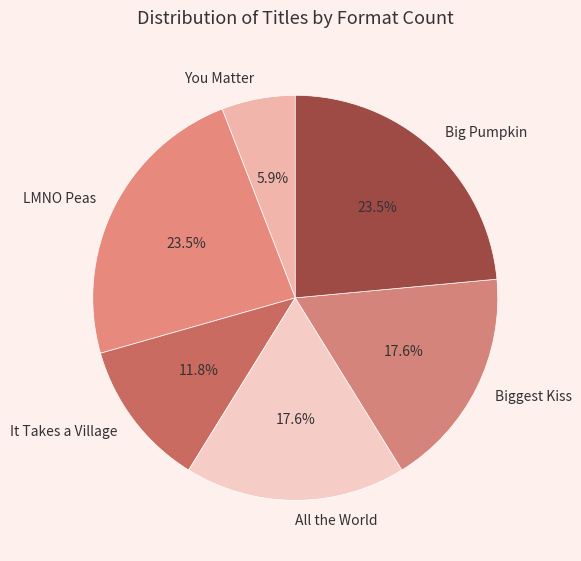

Combined, do You Matter and Big Pumpkin account for over 50%?

No